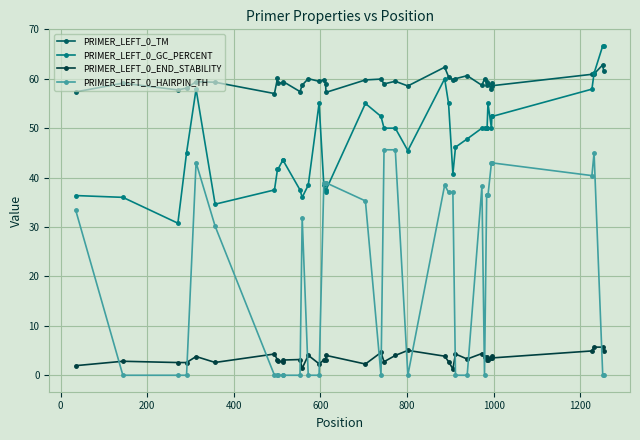

What is the value of the PRIMER_LEFT_0_TM point at the 31st from the left?

59.4